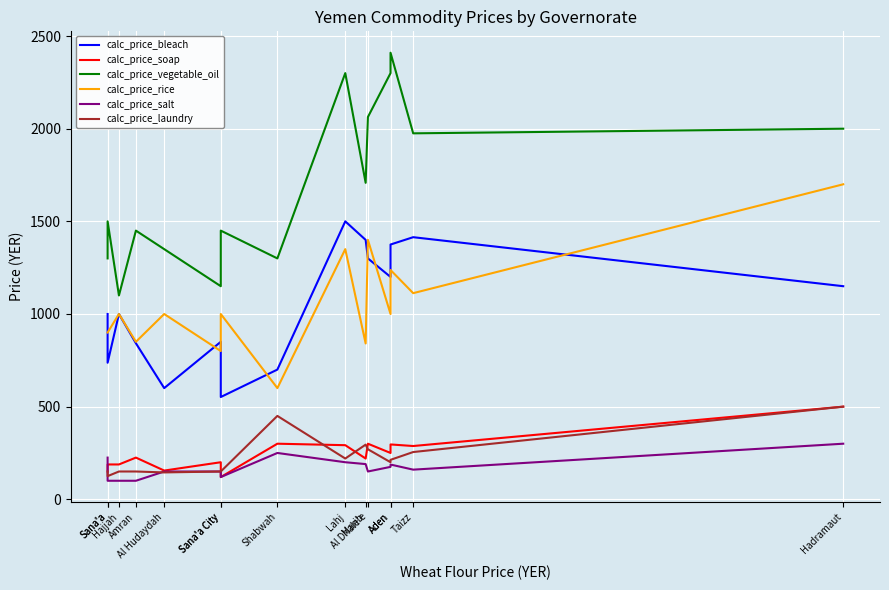

Is it true that calc_price_bleach equals 1000.0 at Sana'a?

True